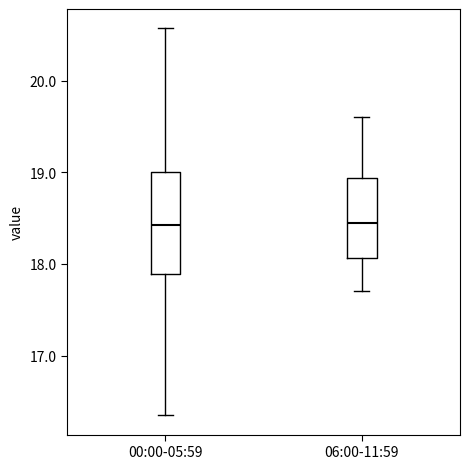

Which box is the tallest, from its lower edge to its upper edge?

00:00-05:59